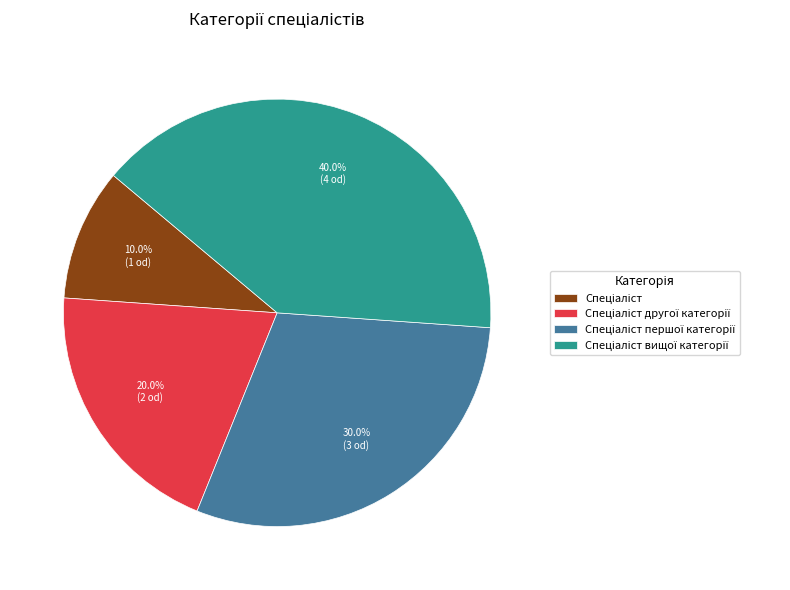

Is there any slice that represents more than half of the pie?

No